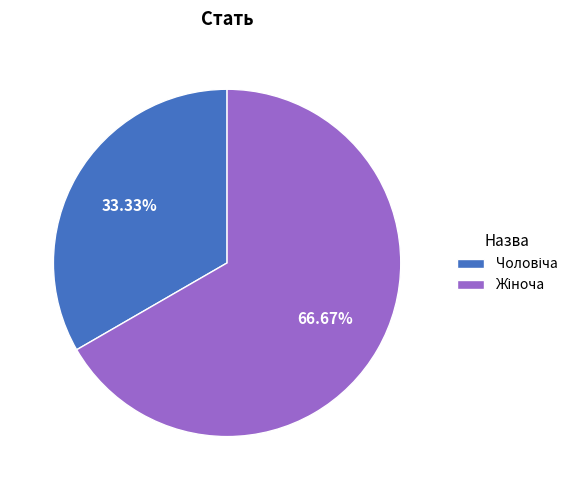

Is there a majority slice in this chart?

Yes